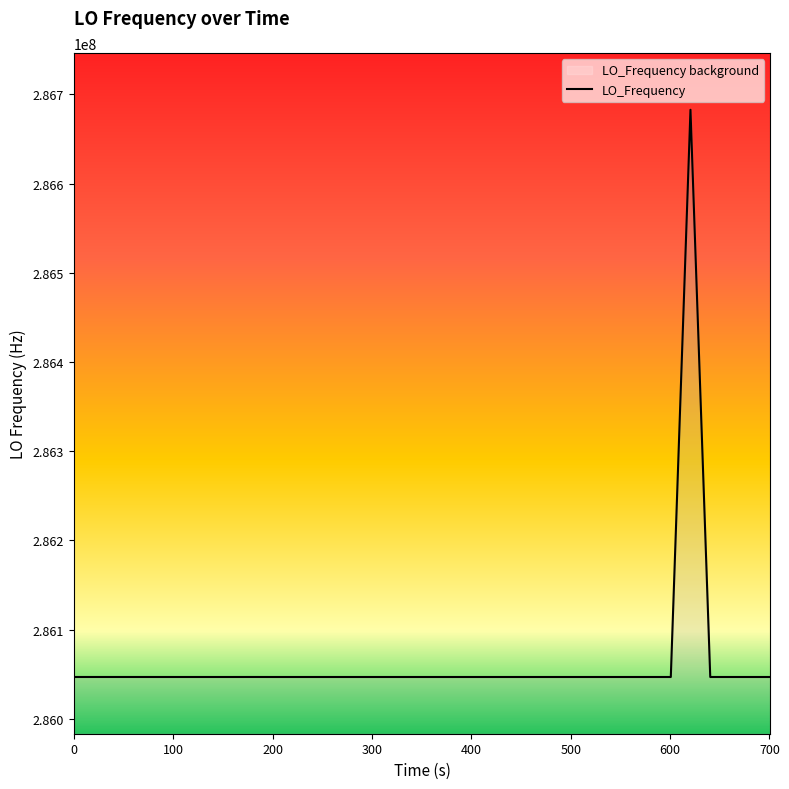

What is the difference between the maximum and minimum values?

635707.9